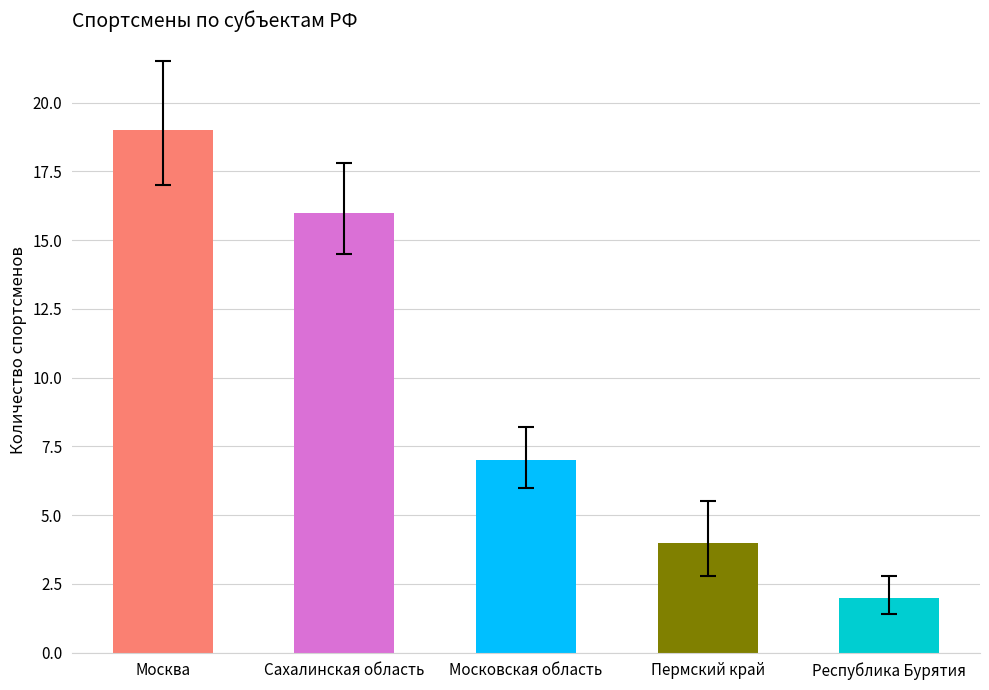

Which has a higher value, Москва or Московская область?

Москва